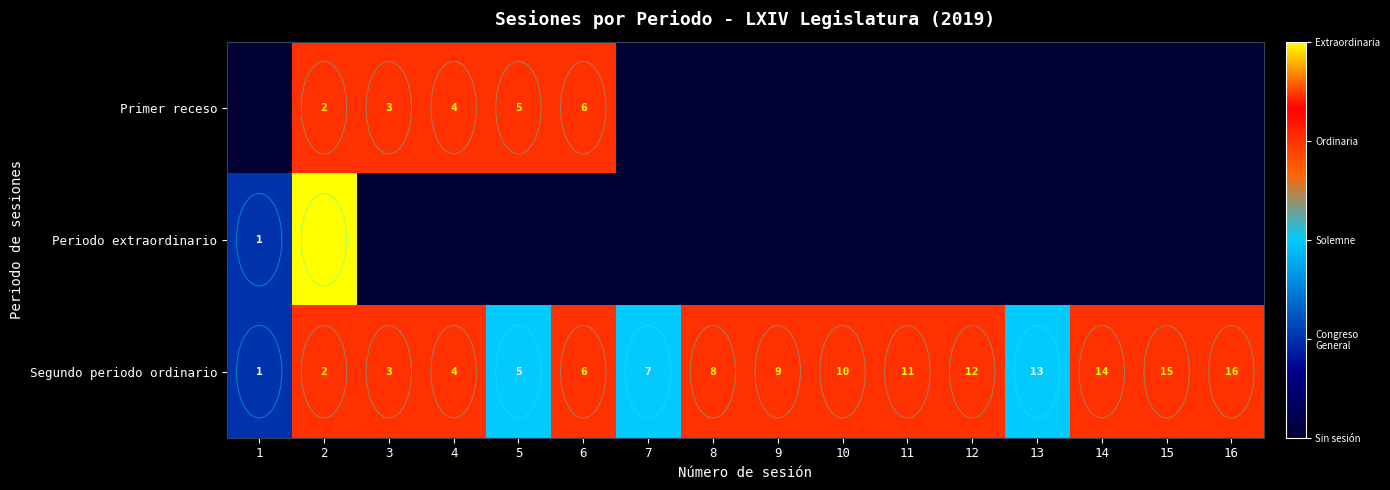

Is it true that Primer receso equals 2 at 2?

True